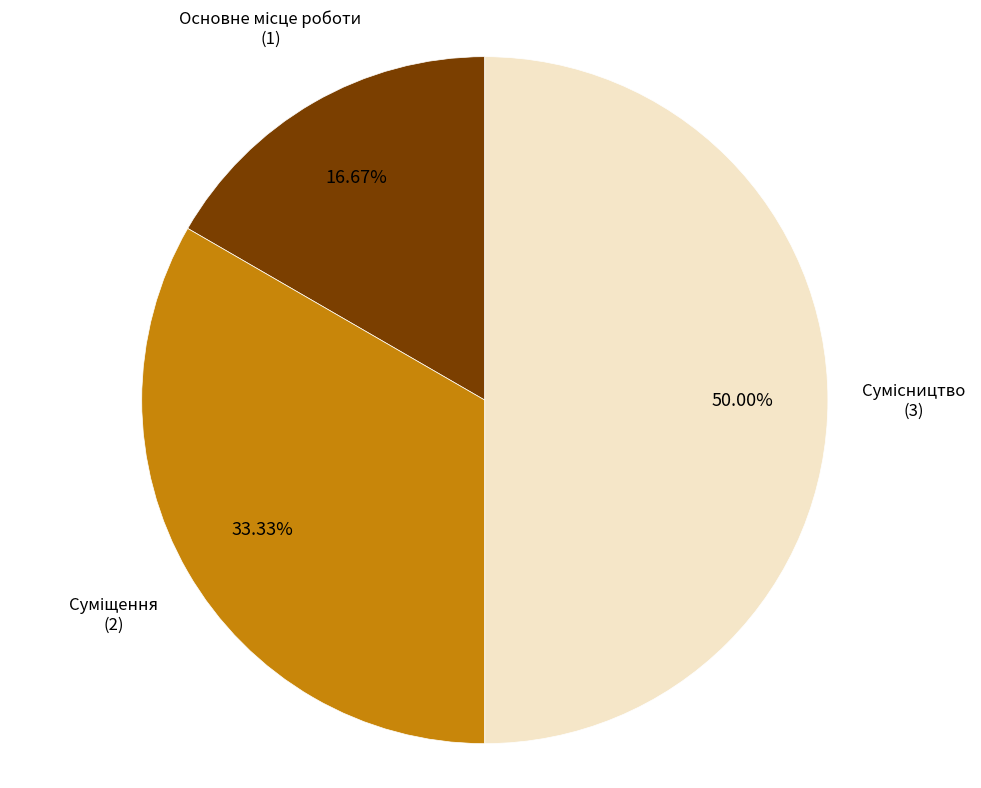

To the nearest percent, what portion does Основне місце роботи represent?

17%